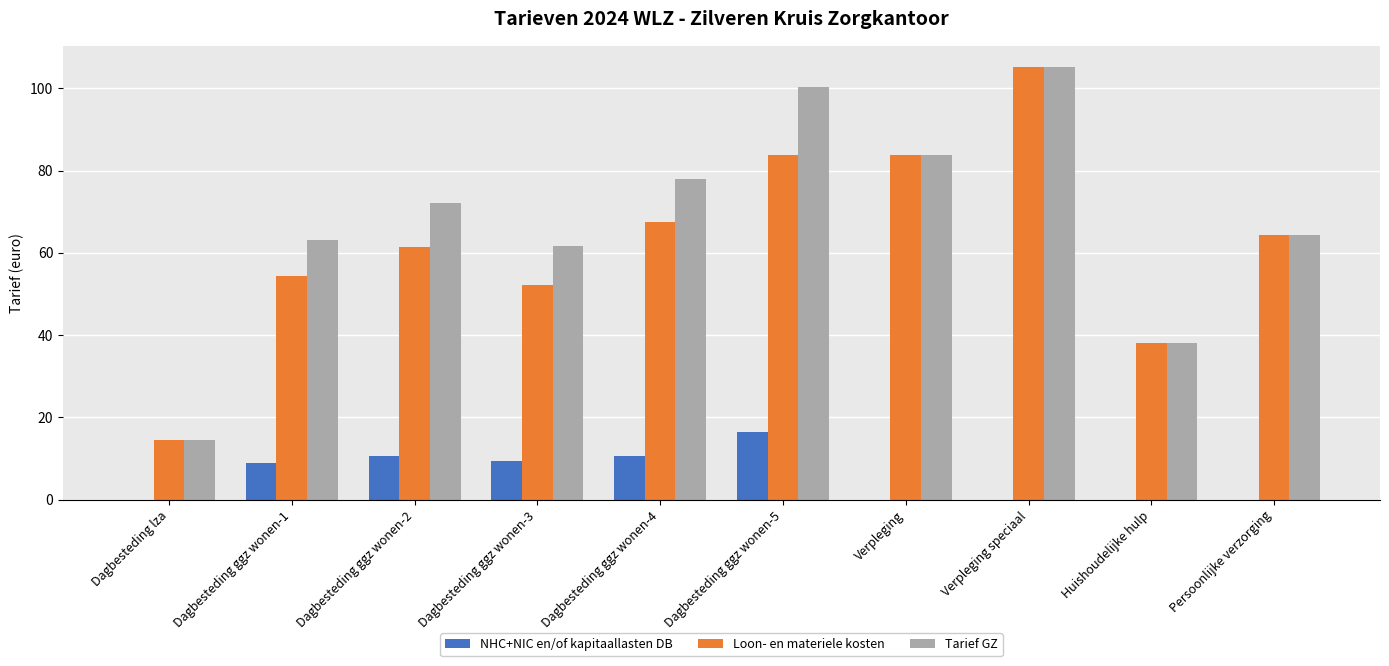

Which category has the highest value in the NHC+NIC en/of kapitaallasten DB series?

Dagbesteding ggz wonen-5